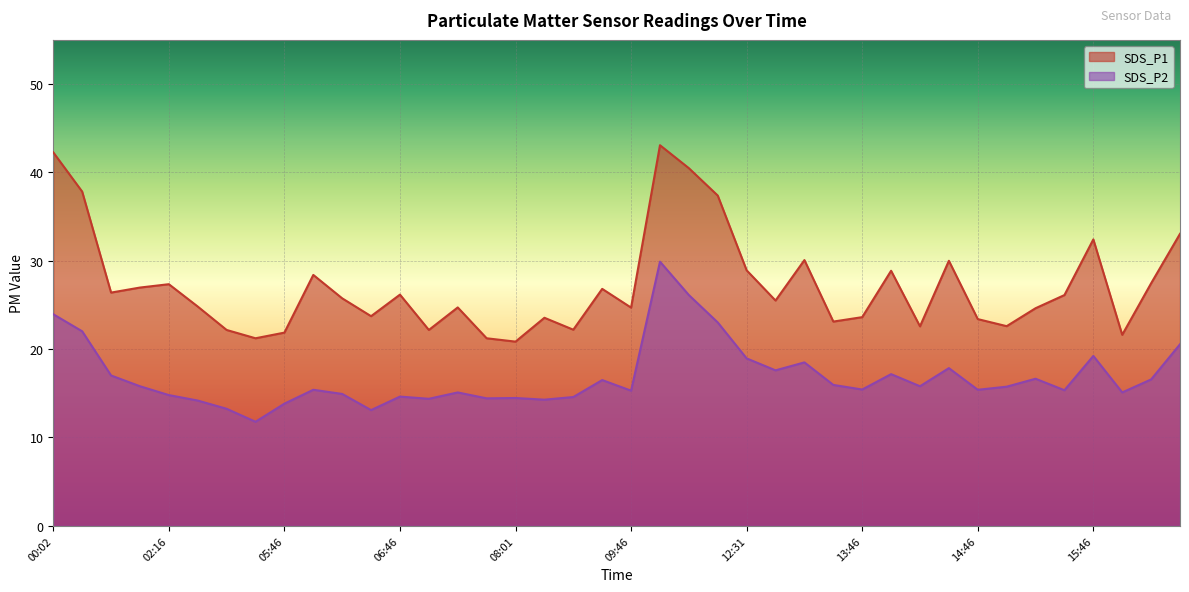

True or false: SDS_P1 and SDS_P2 cross at least once.

False